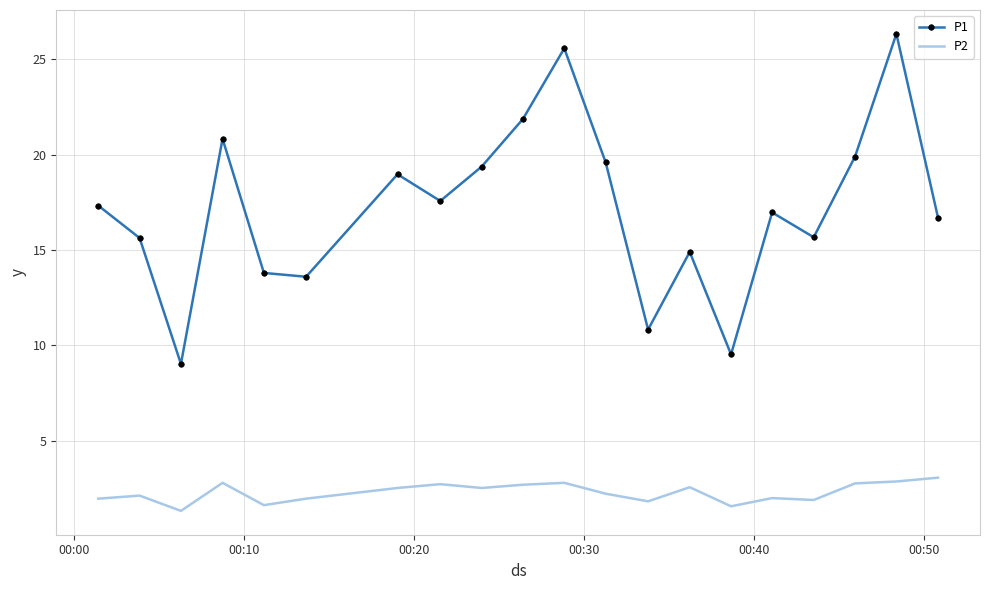

What is the lowest value of the P1 series?

9.0